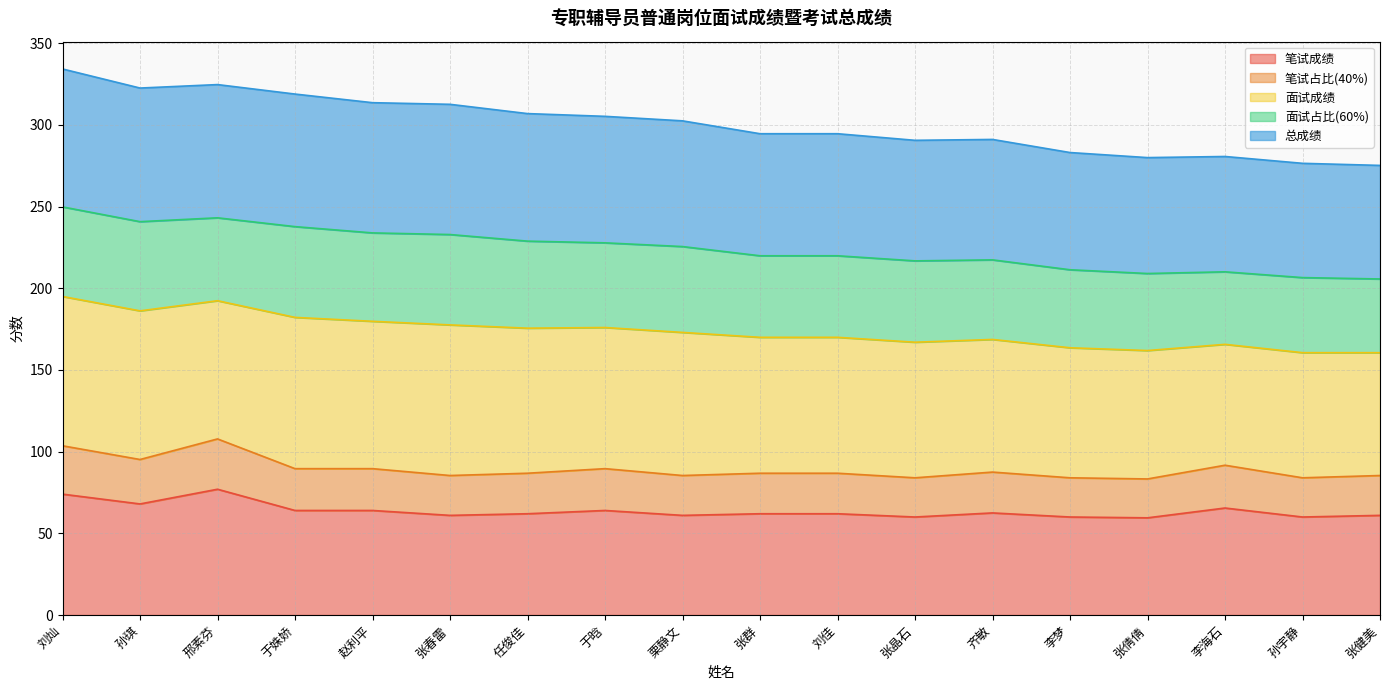

In 笔试成绩, how many points are lower than both neighbors (excluding endpoints)?

6